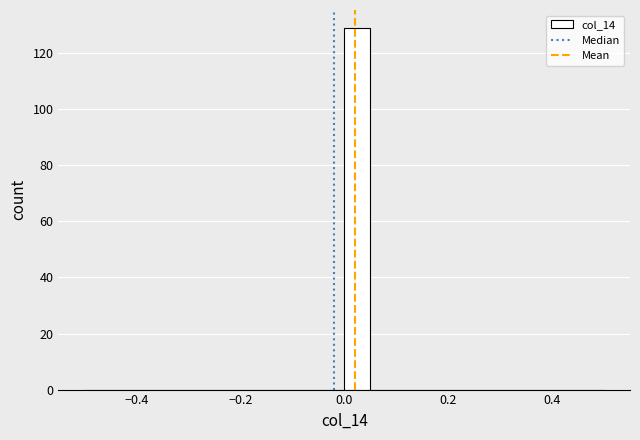

Read against the x-axis, roughly where is the centre of the tallest bar?

0.02